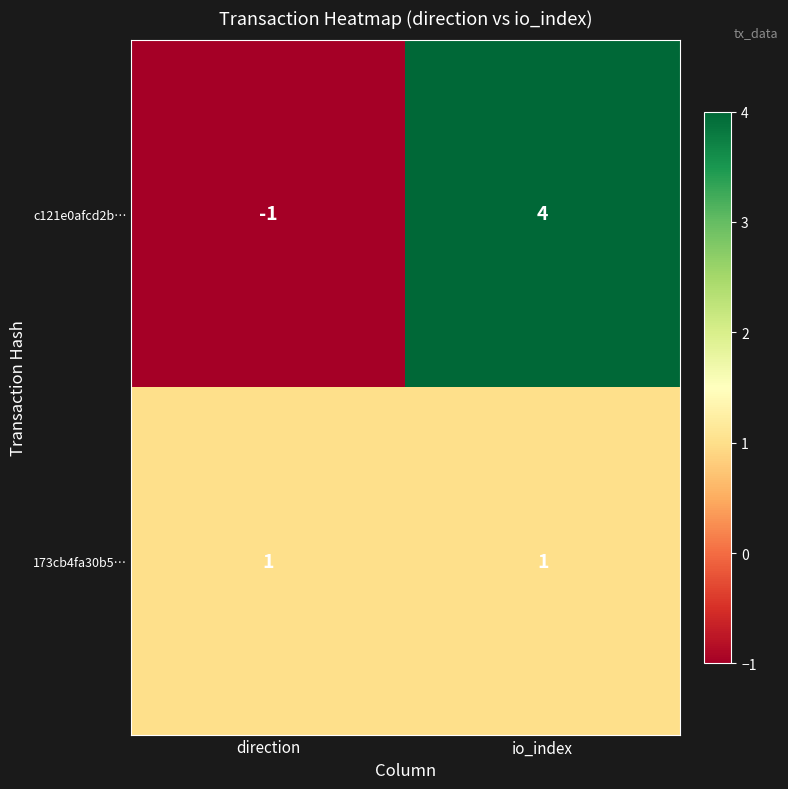

Between direction and io_index, which series saw the biggest shift?

c121e0afcd2b…